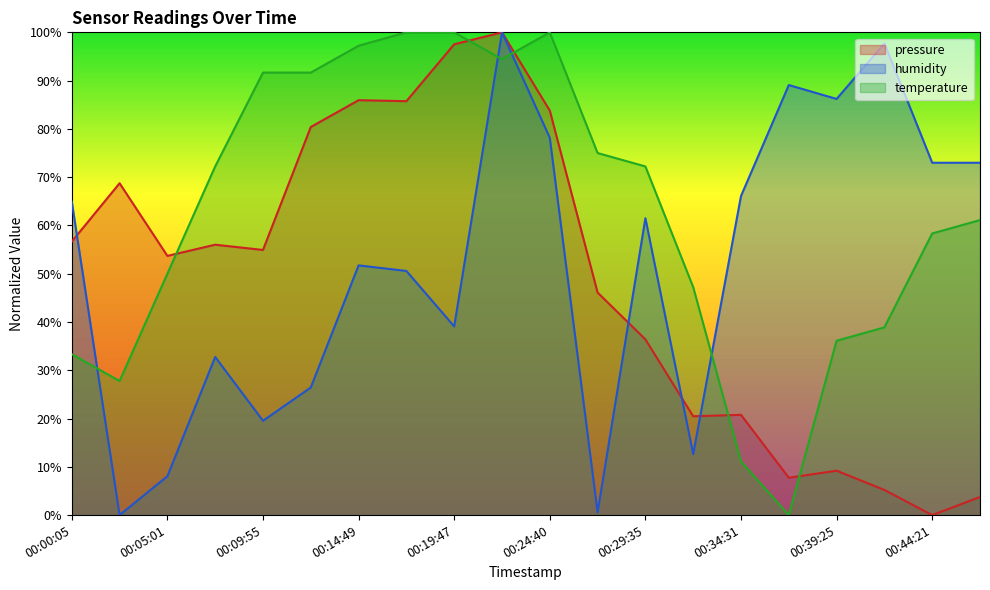

The temperature series shows 48.8 at 00:00:05. True or false?

False